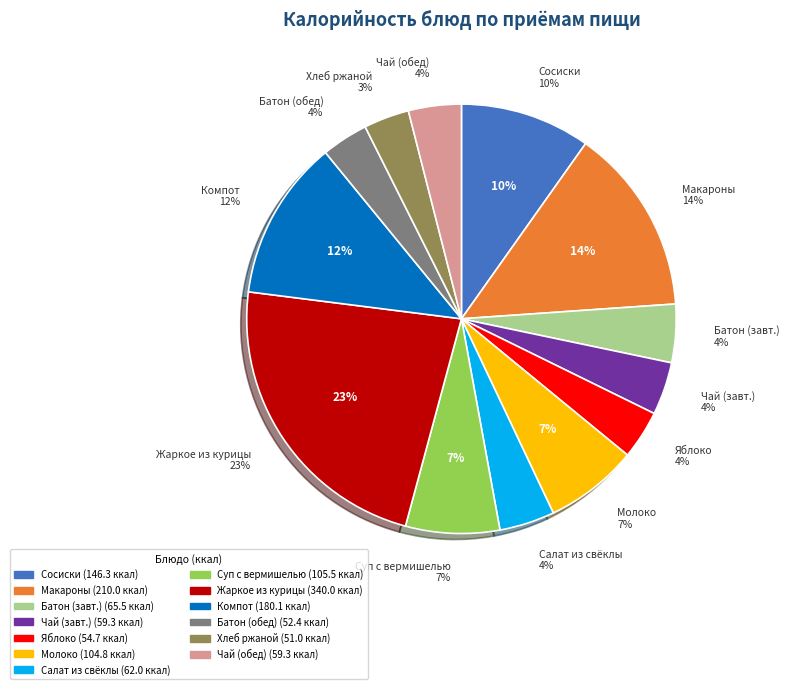

To the nearest percent, what portion does САЛАТ ИЗ СВЕКЛЫ represent?

4%